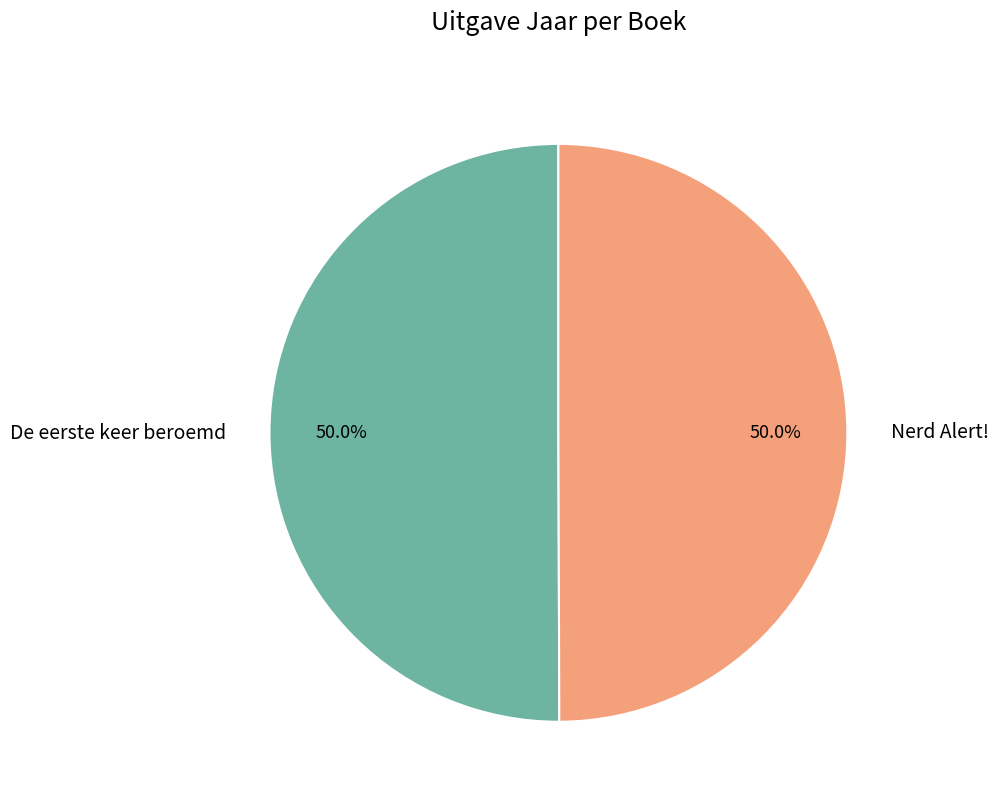

To the nearest percent, what portion does De eerste keer beroemd represent?

50%